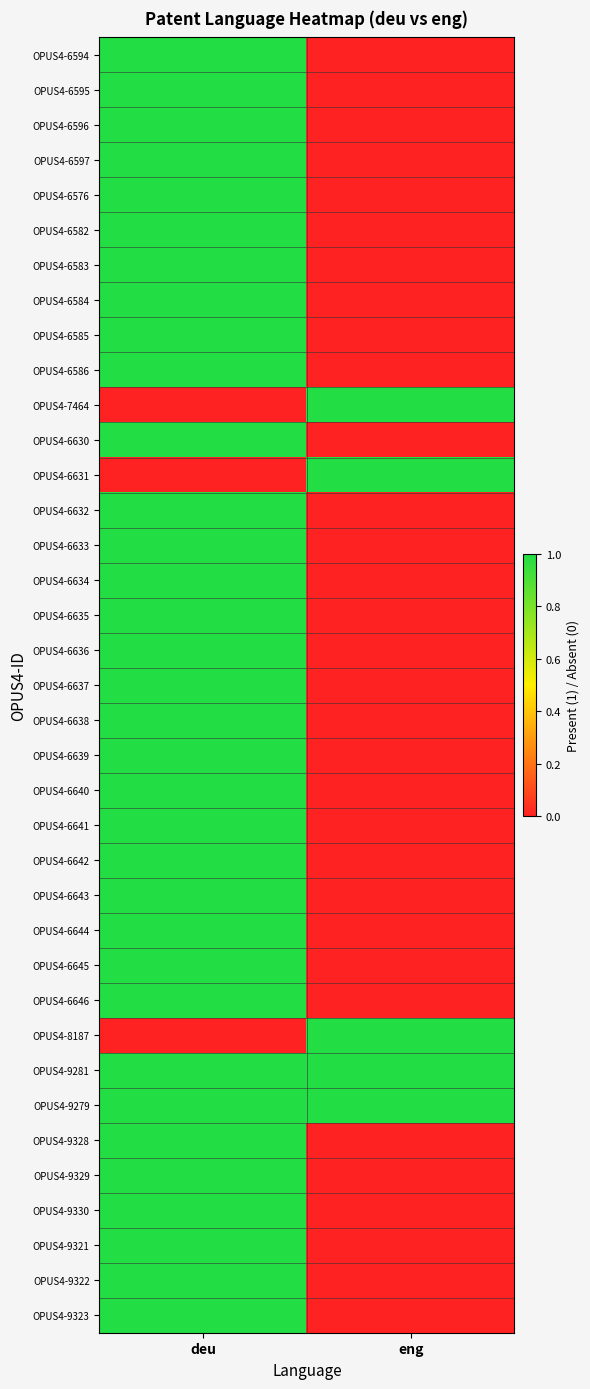

Between eng and deu, which is larger?

deu